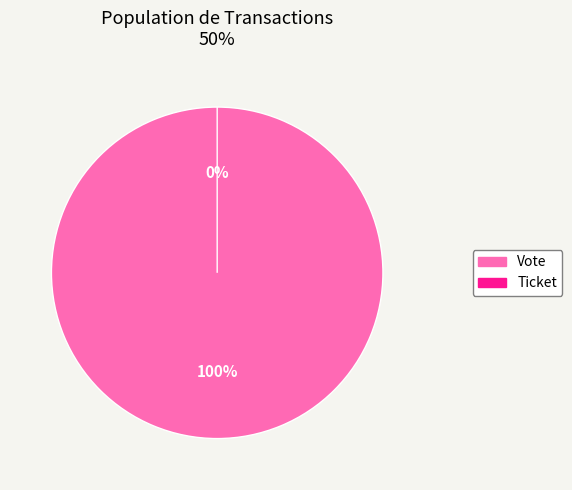

To the nearest percent, what is the difference between the largest and smallest slice percentages?

100%